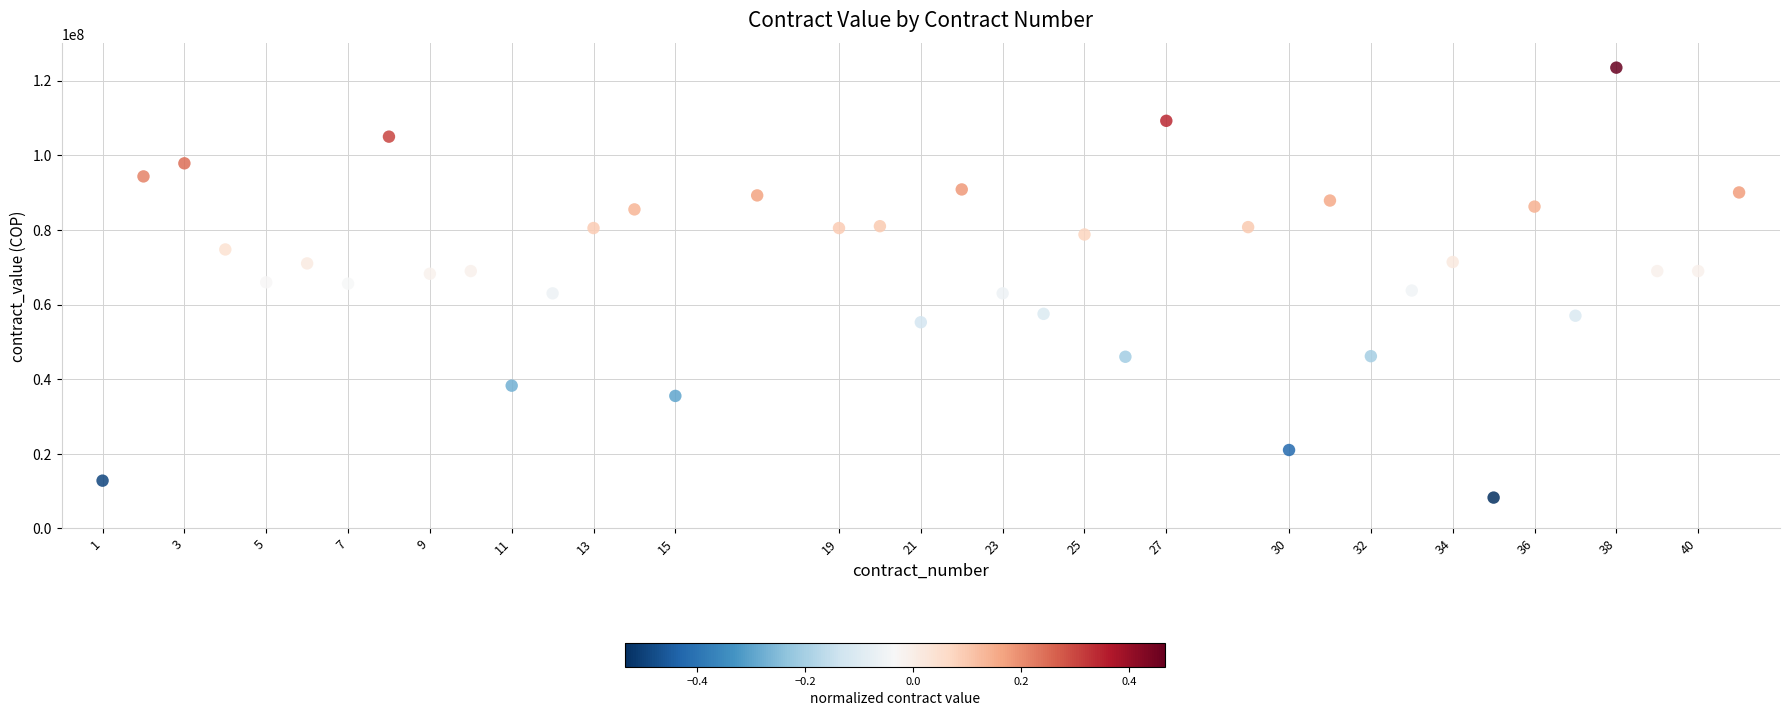

What is the range of Y values (max minus min)?

115252667